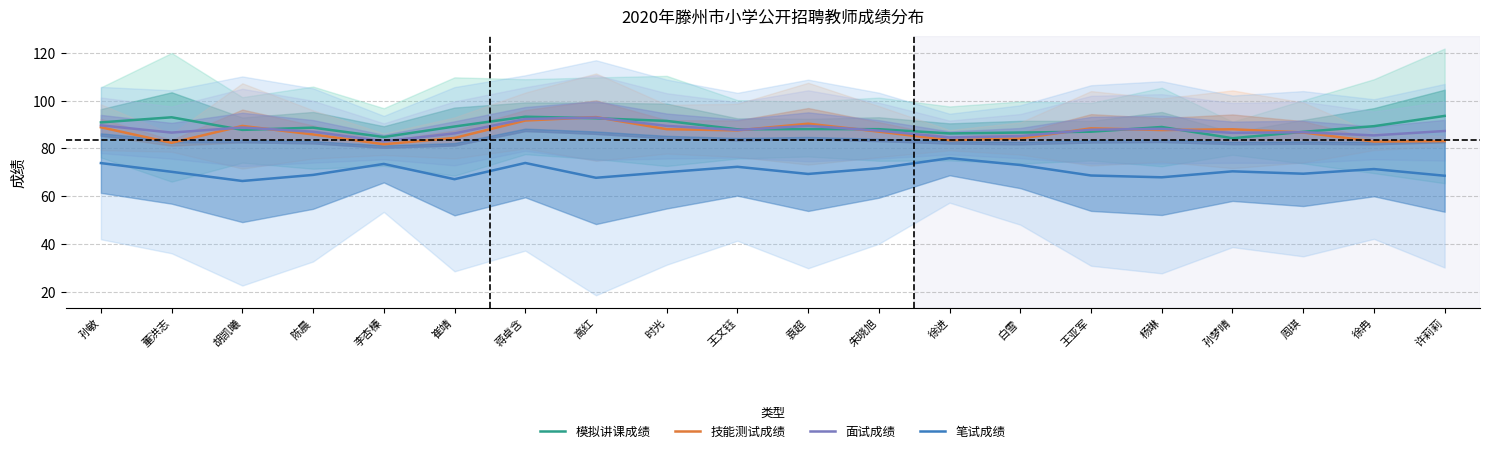

True or false: 笔试成绩 has more than 0 interior local peaks.

True